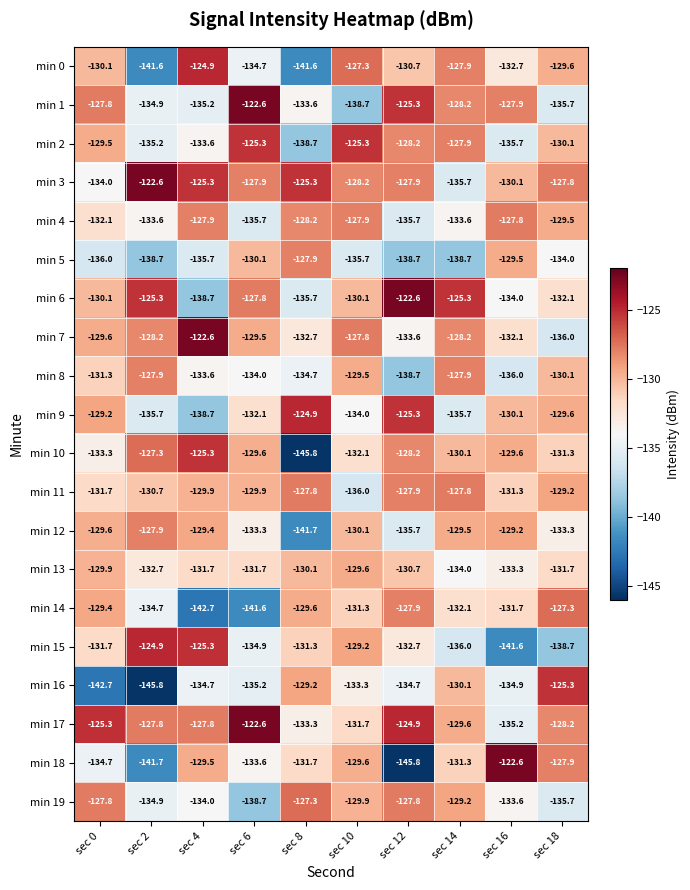

What is the greatest value displayed?

-122.6